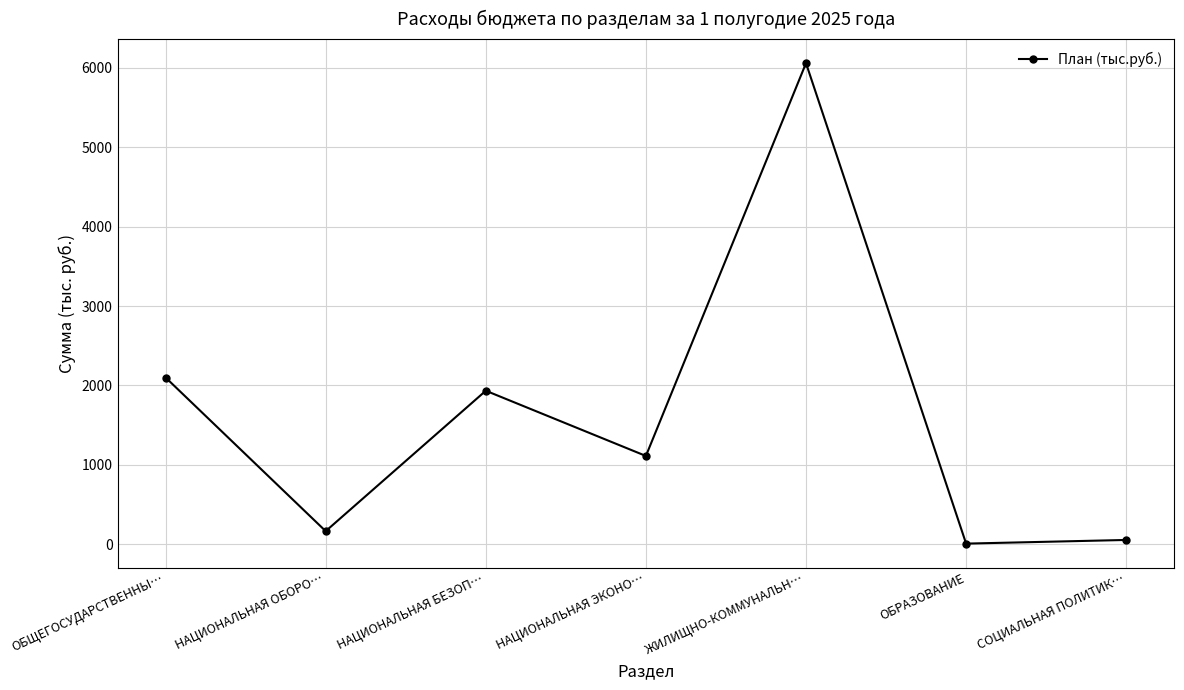

What is the difference between the maximum and minimum values?

6054.4